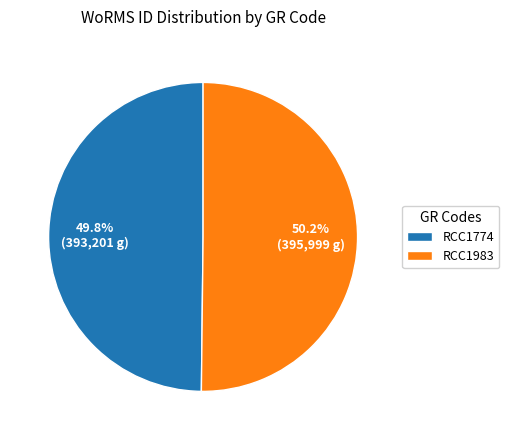

True or false: RCC1774 accounts for 50% of the total.

True